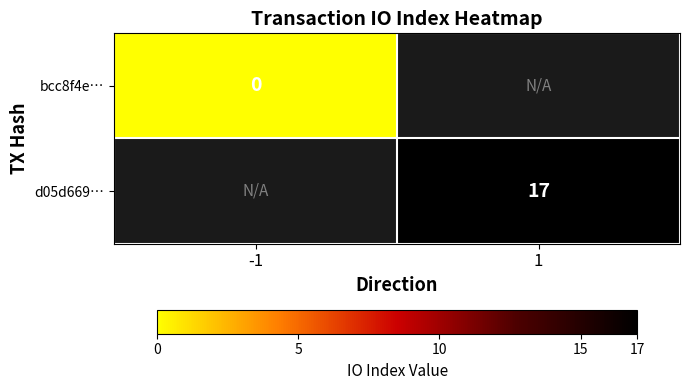

Count the number of data series in this chart.

2